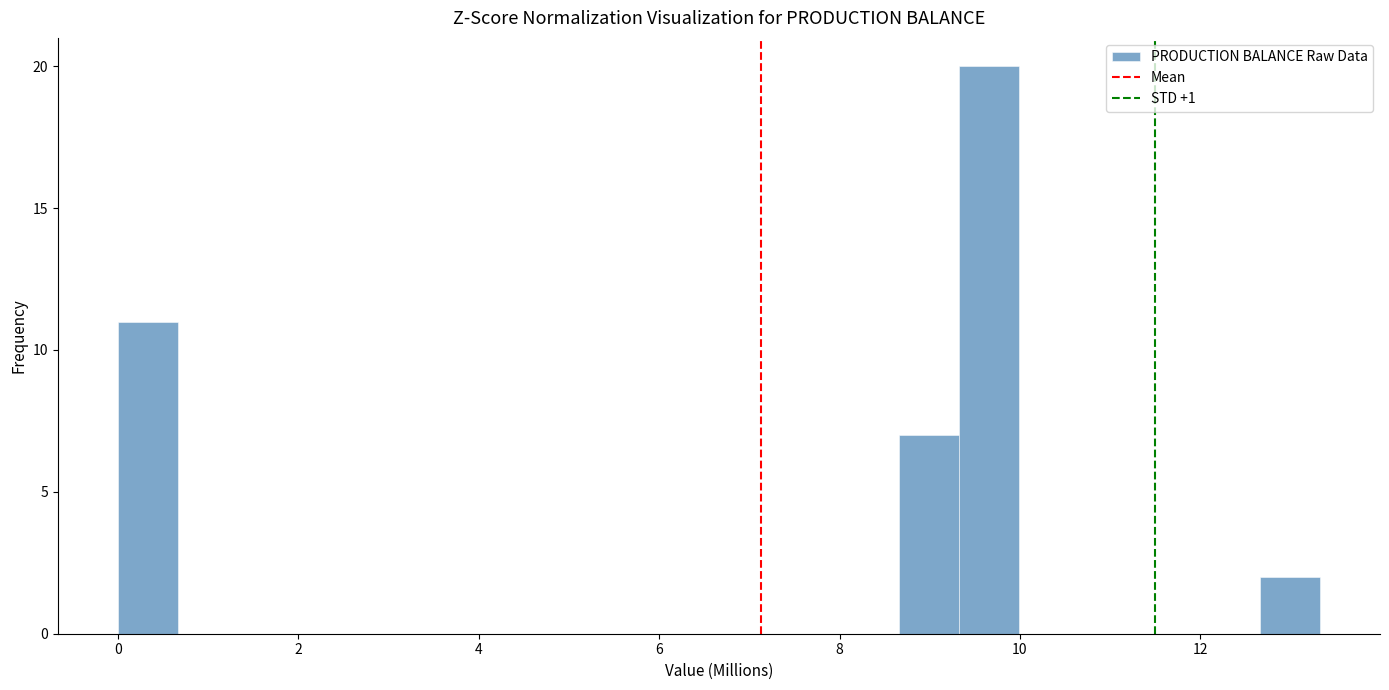

Read against the x-axis, roughly where is the centre of the tallest bar?

9.6